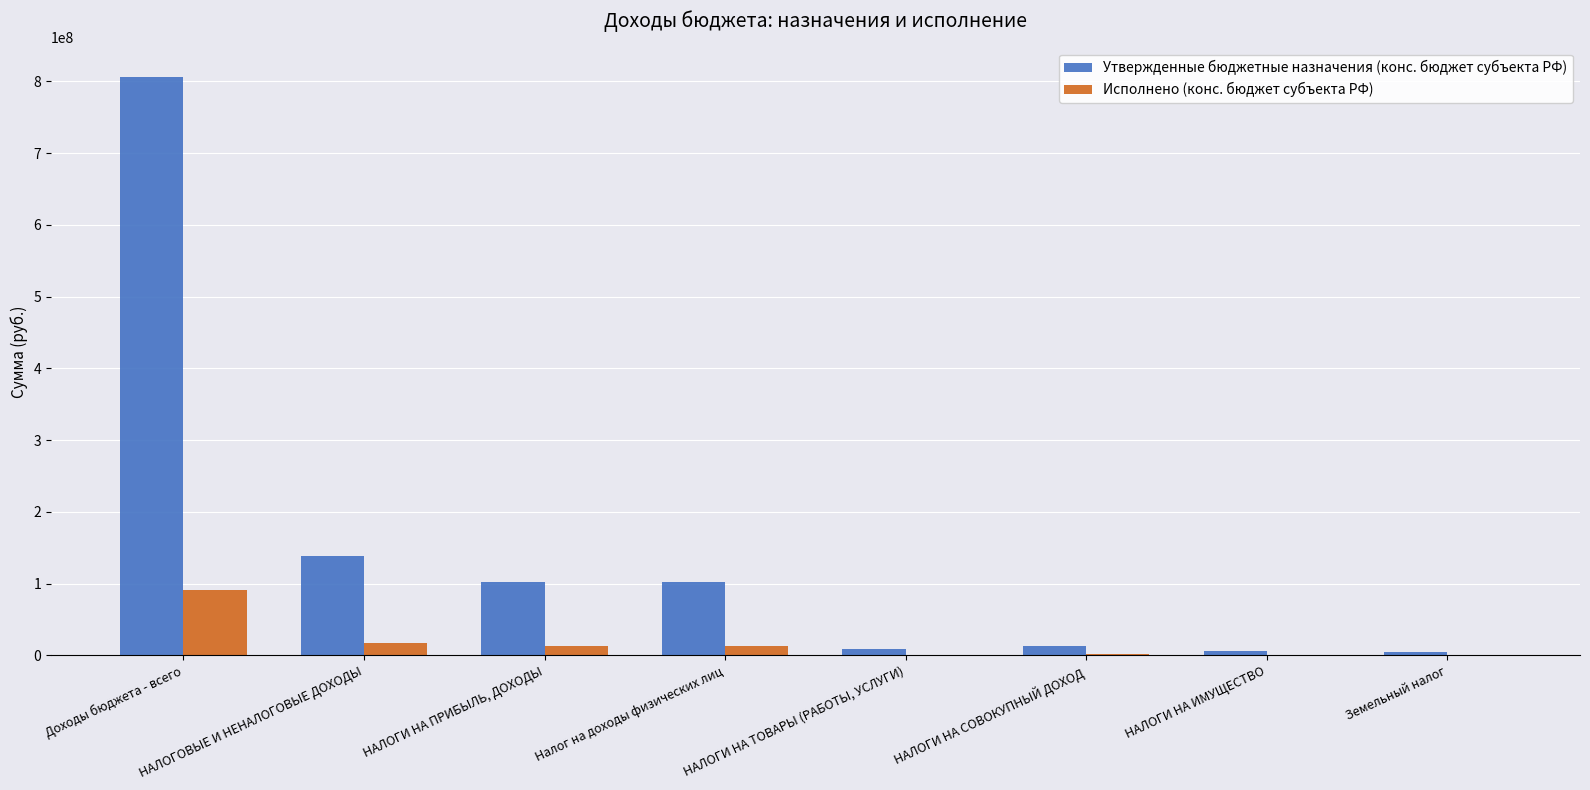

Is the value of Утвержденные бюджетные назначения (конс. бюджет субъекта РФ) at НАЛОГОВЫЕ И НЕНАЛОГОВЫЕ ДОХОДЫ greater than the value of Исполнено (конс. бюджет субъекта РФ) at Доходы бюджета - всего?

Yes